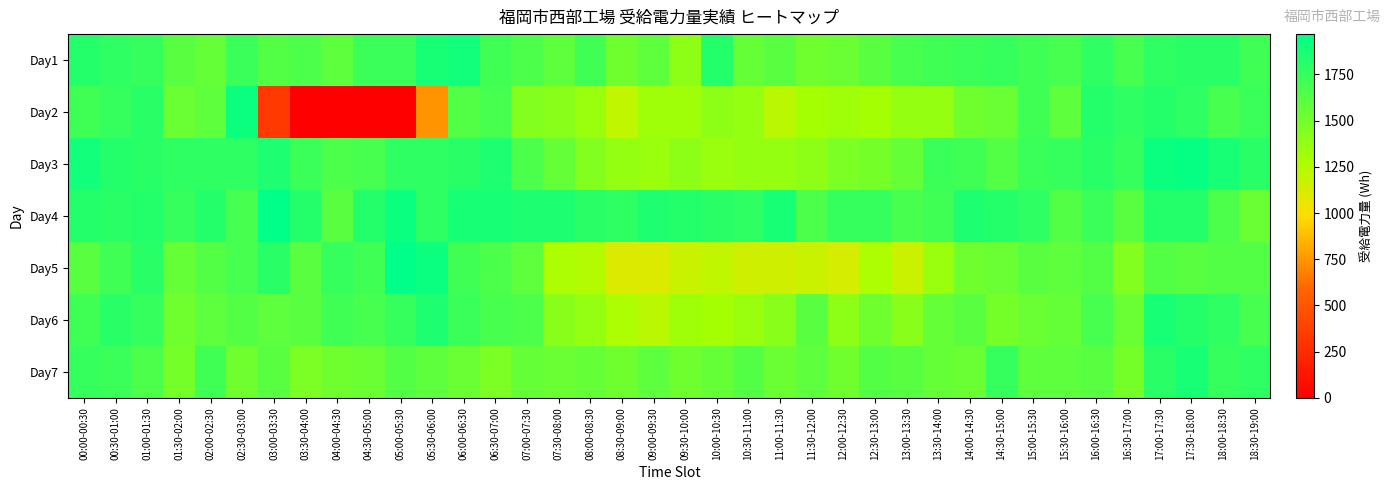

Which has a higher value, 08:00-08:30 or 12:00-12:30?

08:00-08:30